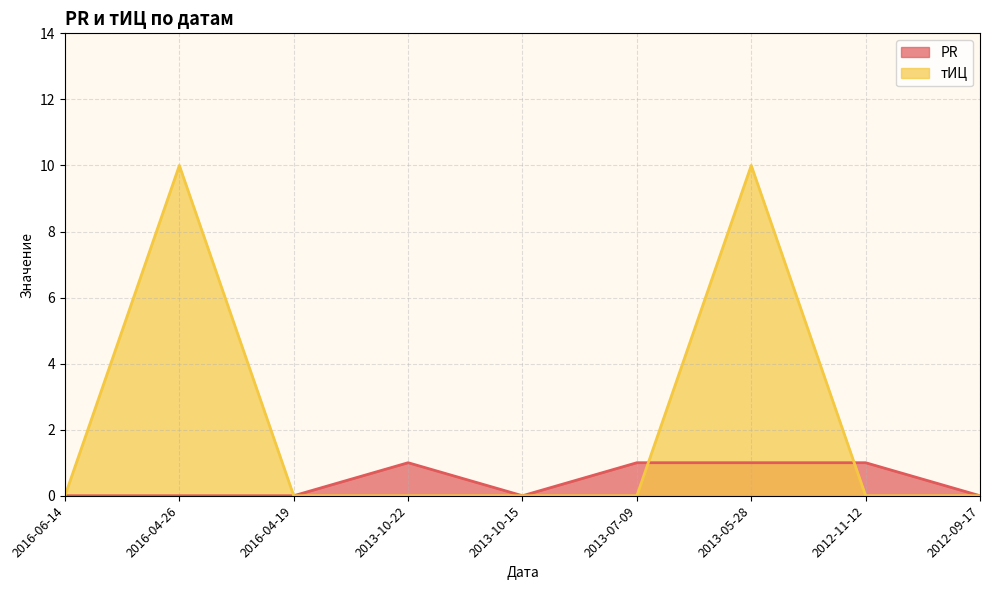

What position from the left is 2016-04-19?

3